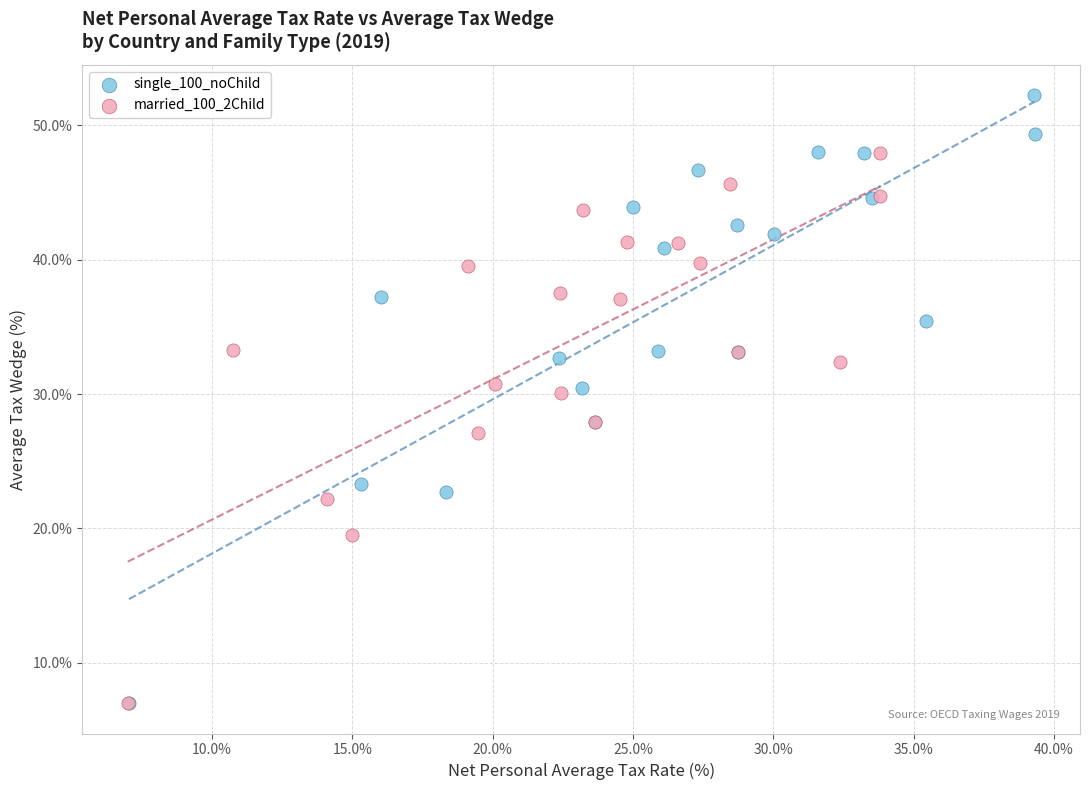

Which series has the largest Y range (max minus min)?

single_100_noChild